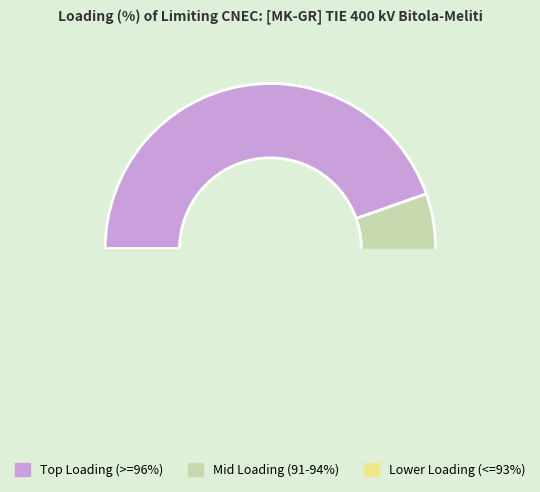

The GR_CO_00004 slice represents 19% of the pie. True or false?

False